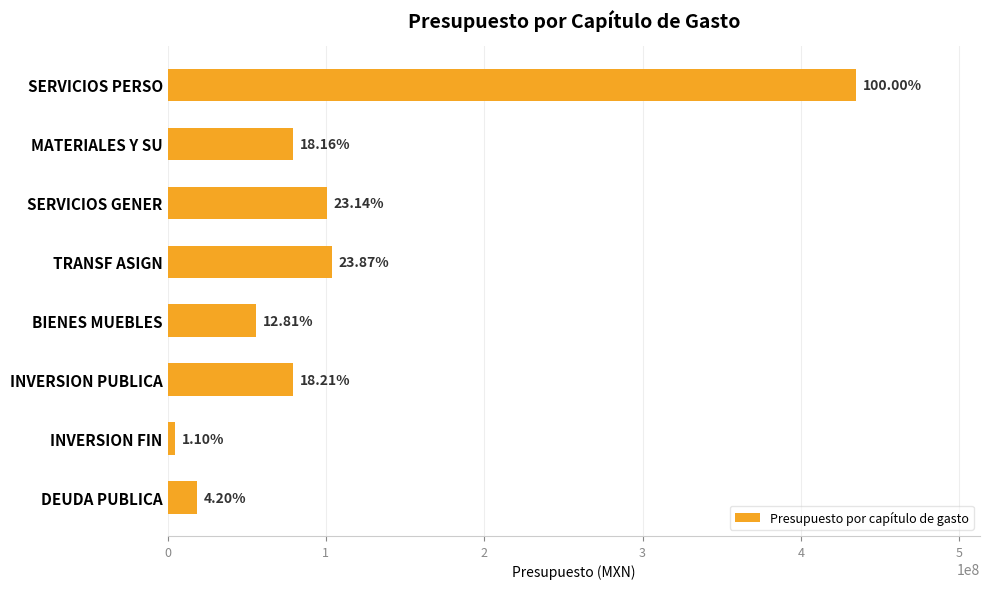

Are the bars grouped side by side (vs. stacked)?

No